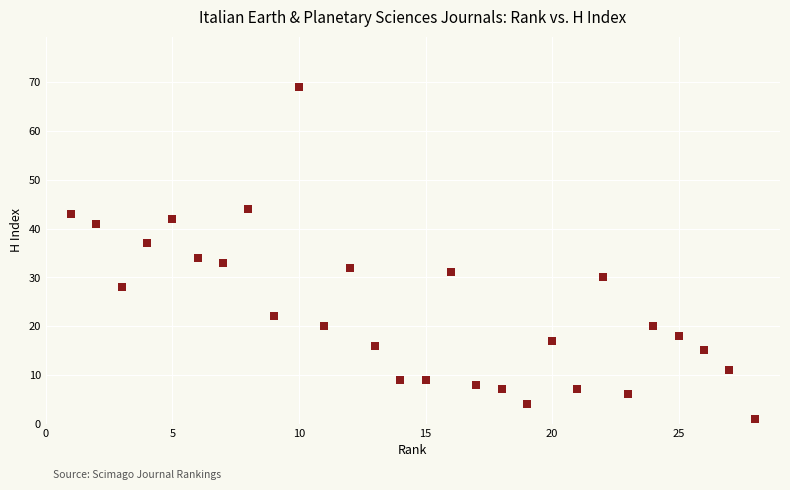

What is the range of Y values (max minus min)?

68